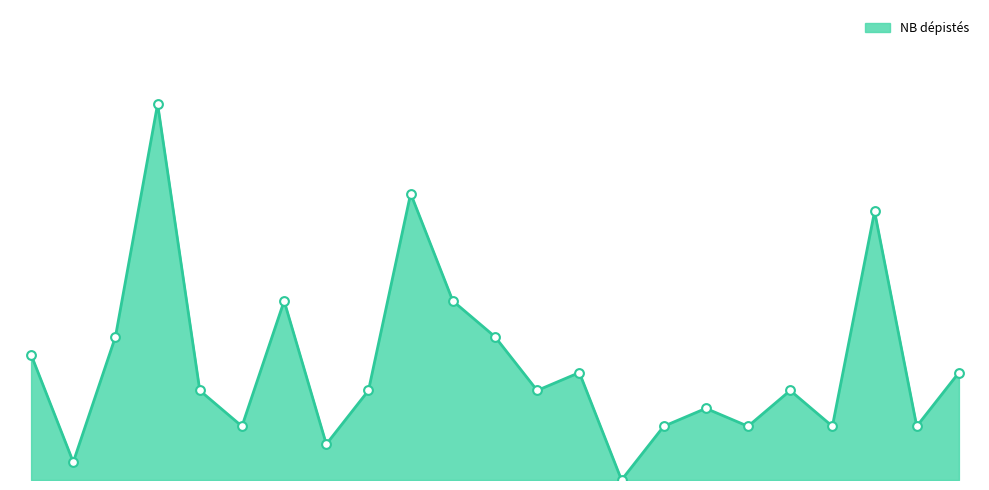

Does the chart have visible grid lines?

No